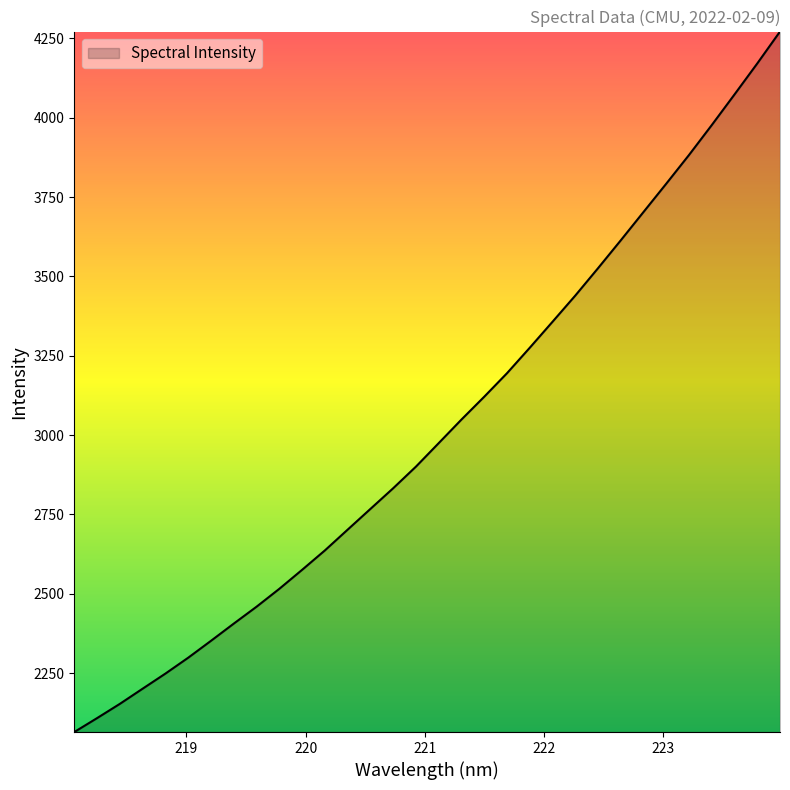

What is the minimum value shown in the chart?

2064.3